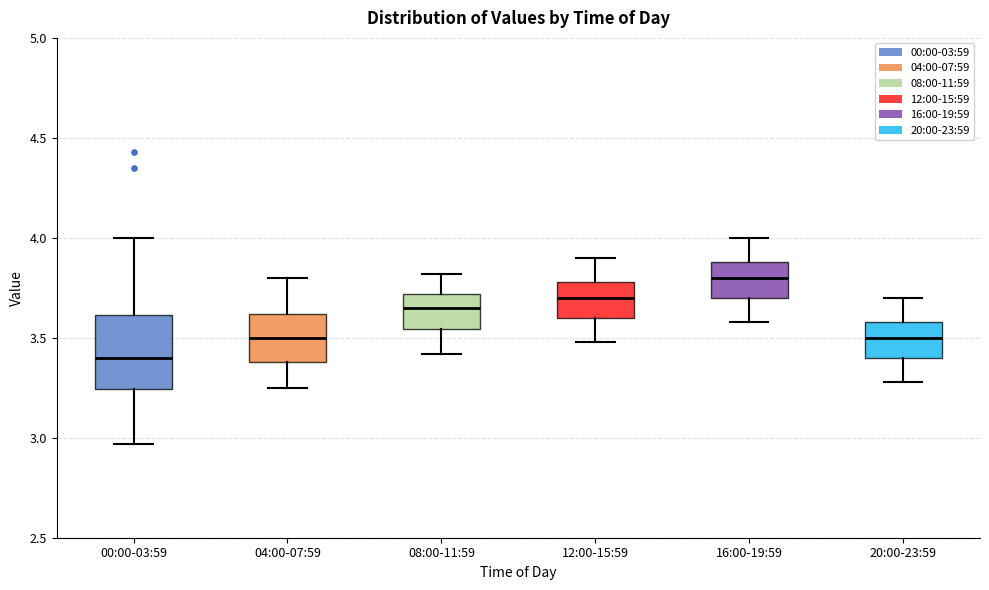

Which box is the tallest, from its lower edge to its upper edge?

00:00-03:59